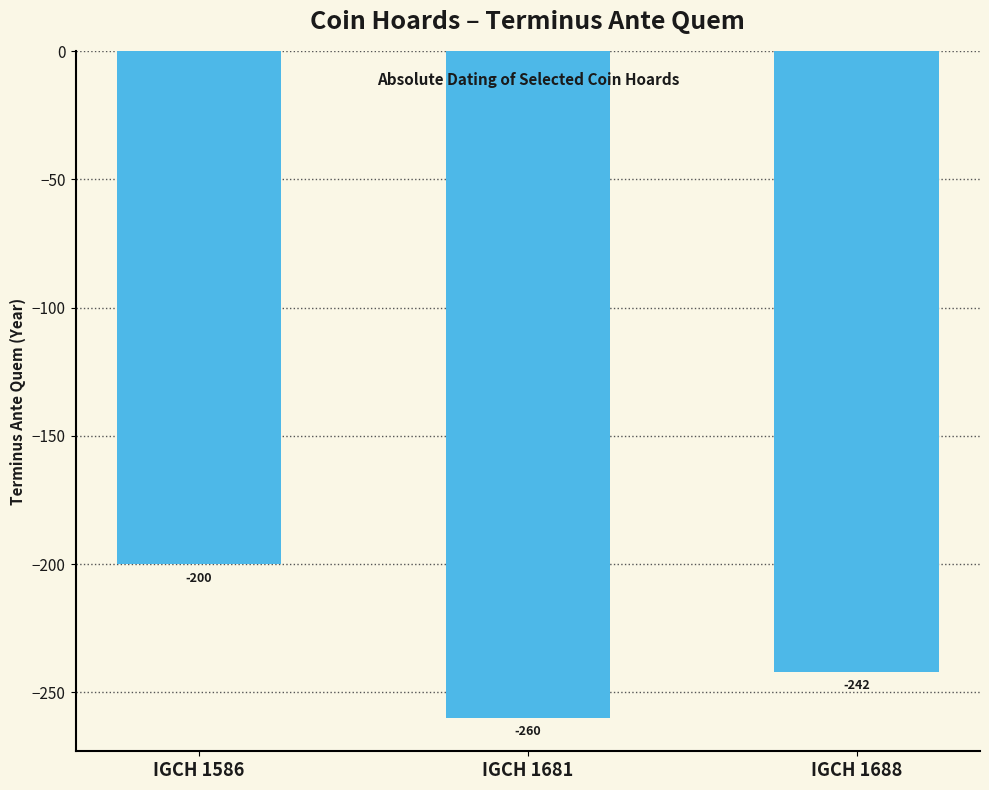

Rank the categories by value from lowest to highest.

IGCH 1681, IGCH 1688, IGCH 1586